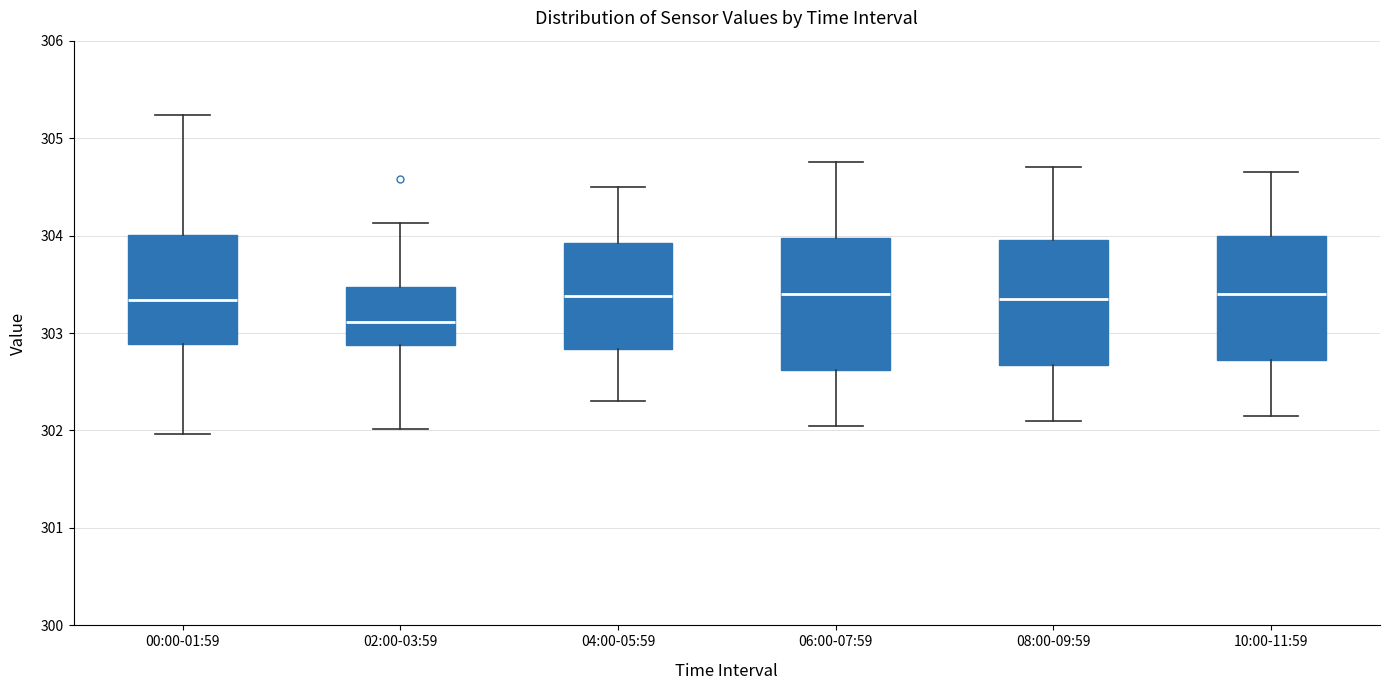

Reading left to right, read every box against the y-axis: the position of its median line, the range the box covers, and the ends of its whiskers. The values are not printed on the chart, so give them approximately, as read against the axis.

00:00-01:59: median 303.3, box 302.9 to 304.0, whiskers 302.0 to 305.2
02:00-03:59: median 303.1, box 302.9 to 303.5, whiskers 302.0 to 304.1
04:00-05:59: median 303.4, box 302.8 to 303.9, whiskers 302.3 to 304.5
06:00-07:59: median 303.4, box 302.6 to 304.0, whiskers 302.1 to 304.8
08:00-09:59: median 303.4, box 302.7 to 304.0, whiskers 302.1 to 304.7
10:00-11:59: median 303.4, box 302.7 to 304.0, whiskers 302.2 to 304.7